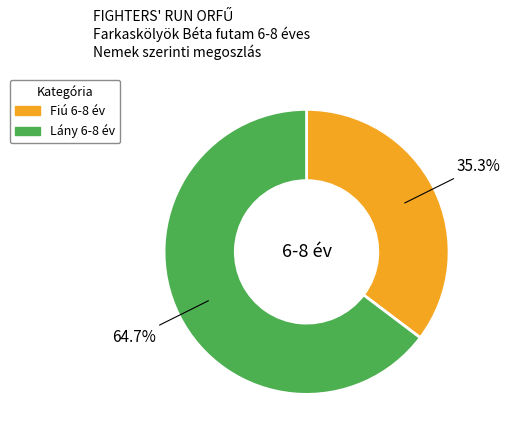

Which slice represents more than half of the pie?

Lány 6-8 év